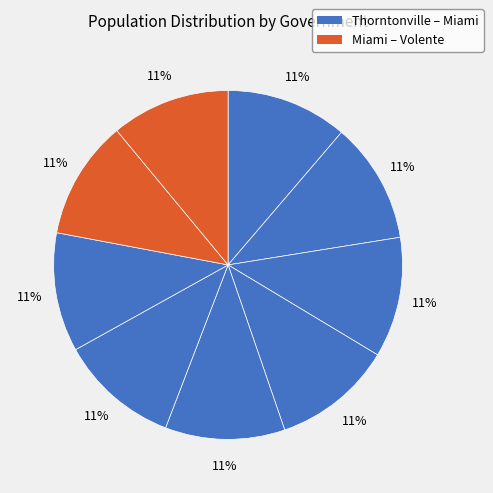

How many segments does this pie chart have?

9